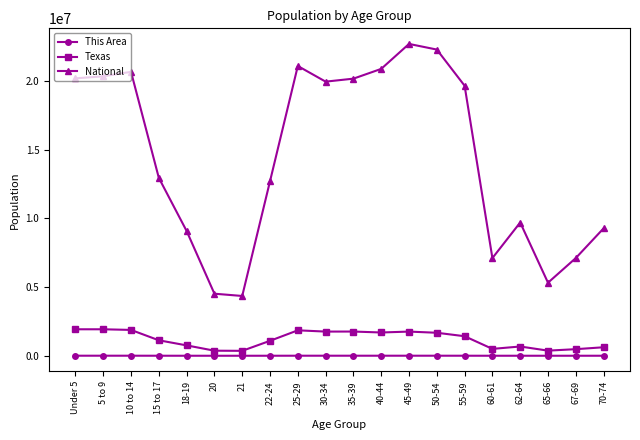

What is the sum of the National values at 18-19 and 70-74?

18364255